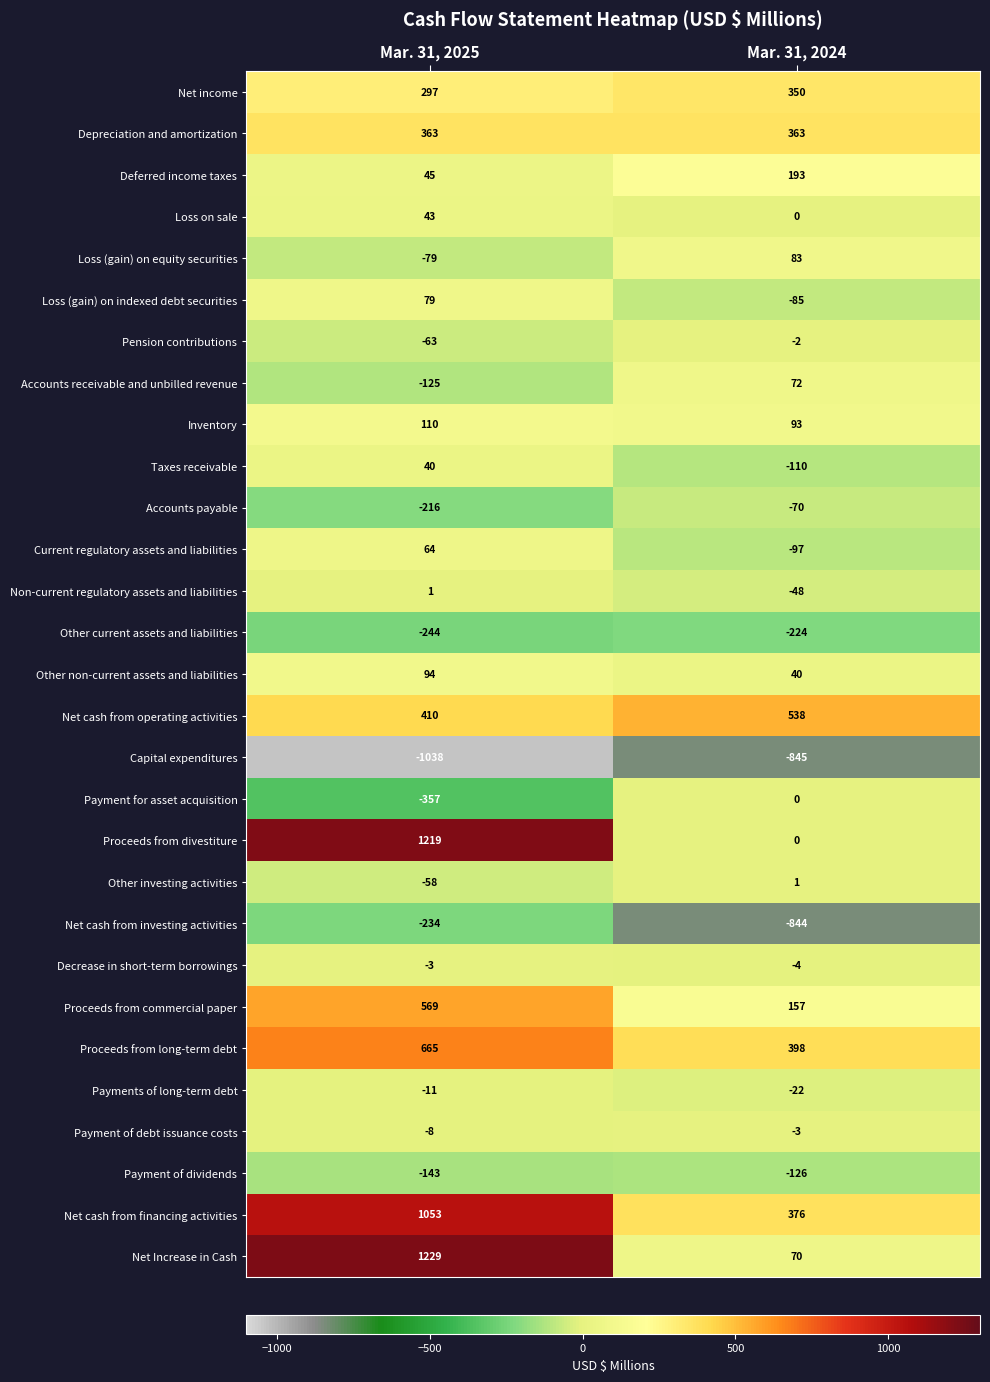

Read the Loss (gain) on equity securities value at Mar. 31, 2025, to the nearest 50.

-100